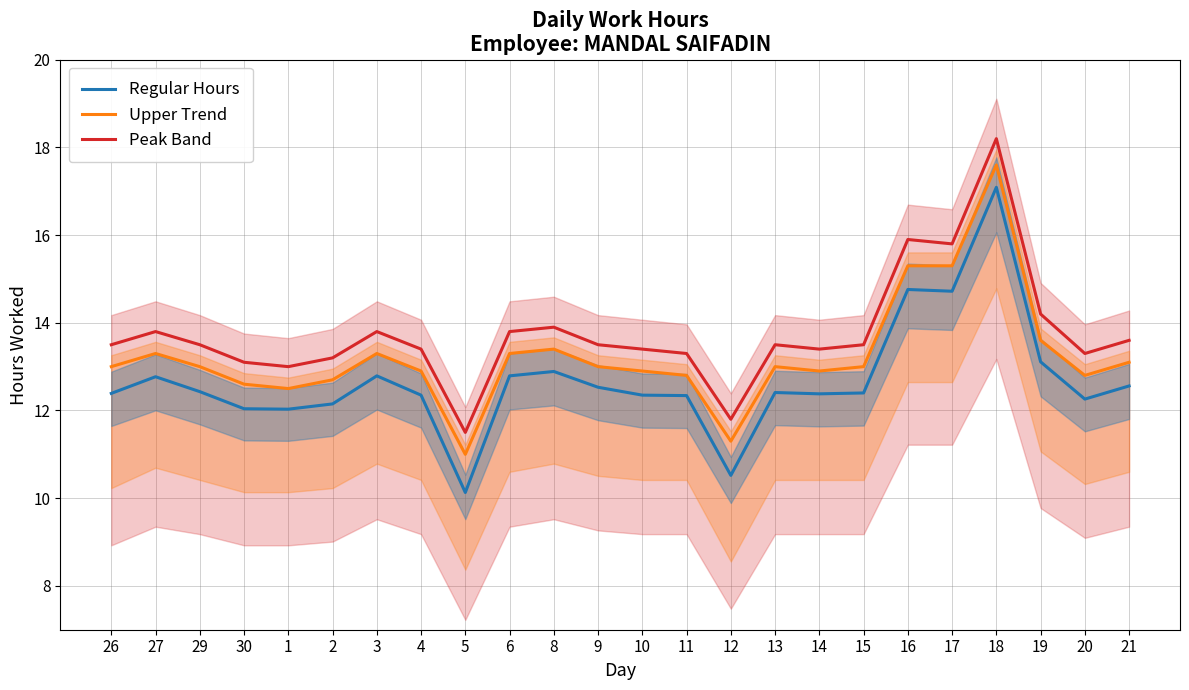

What is the average value of the Peak Band series?

13.7